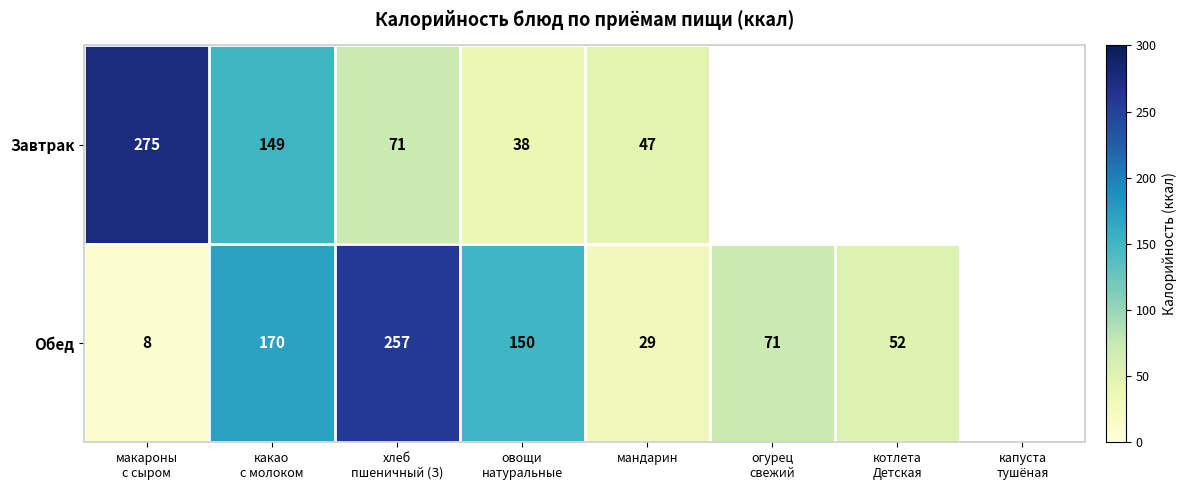

What is the total value across all series at мандарин?

76